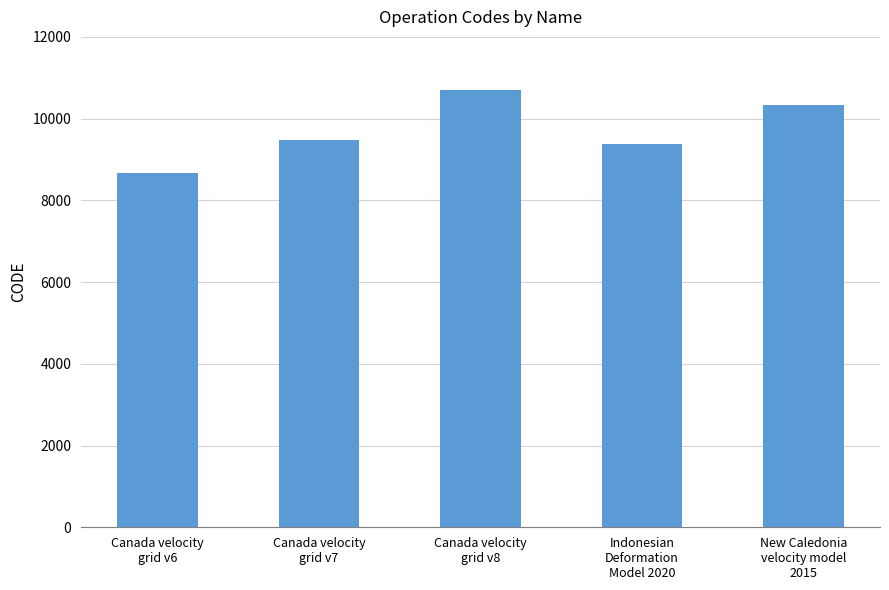

What is the change in value from Canada velocity
grid v6 to Indonesian
Deformation
Model 2020?

+699